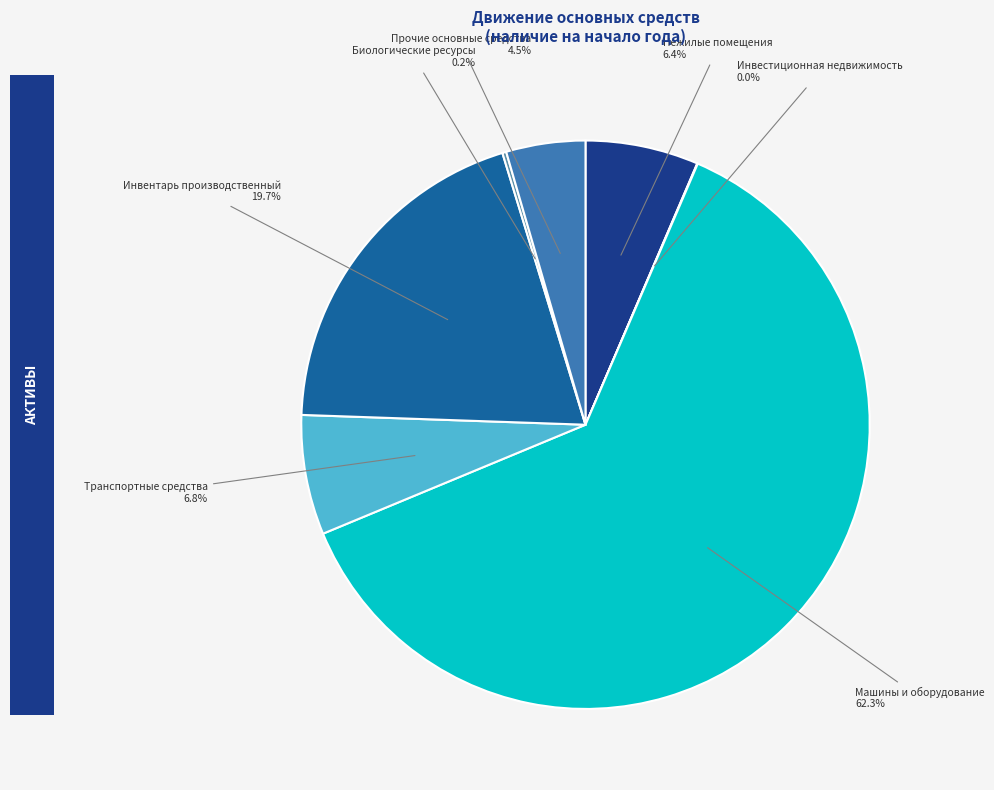

Does Инвентарь производственный account for over 50% of the chart?

No